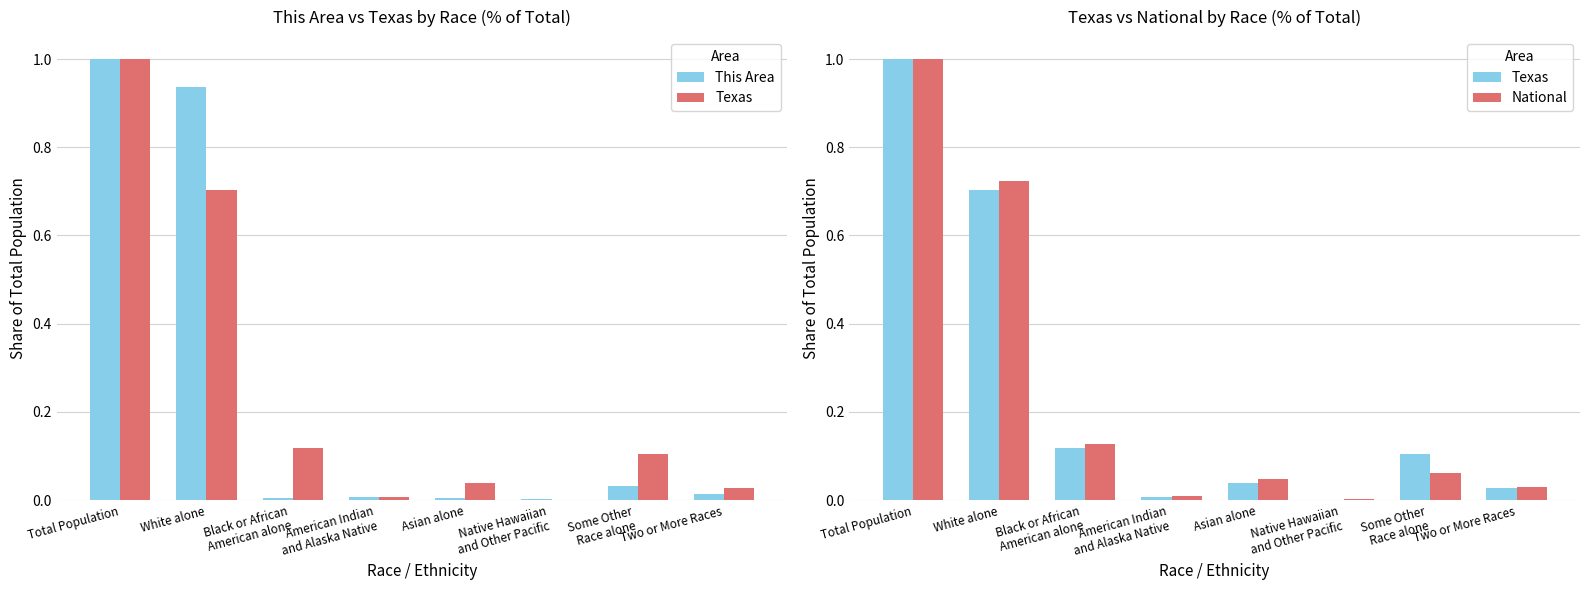

What is the sum of the National values at Two or More Races and Total Population?

1.0